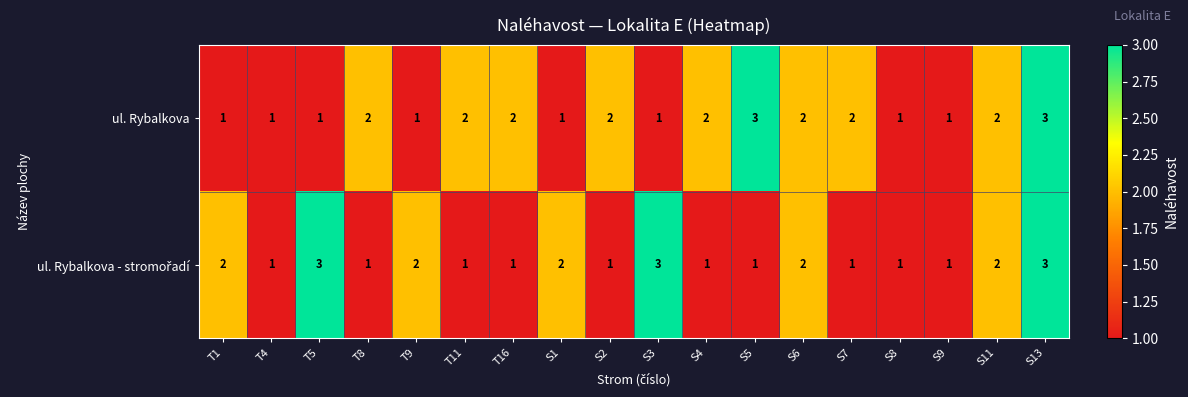

What is the sum of all ul. Rybalkova values?

30